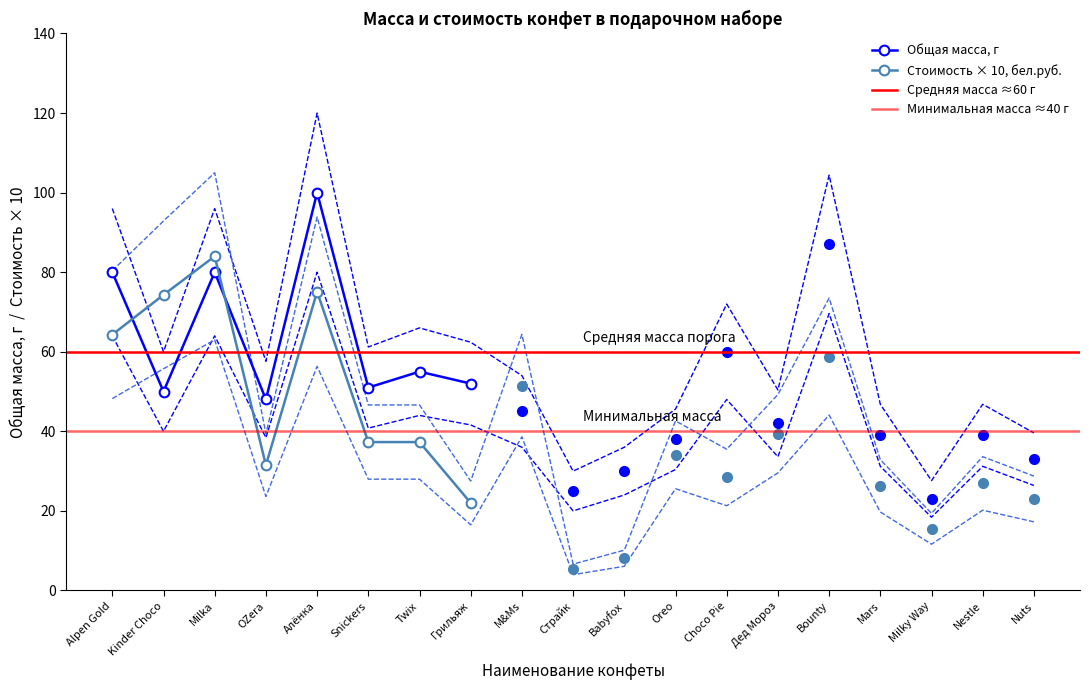

What is the label of the 13th point from the right?

Twix